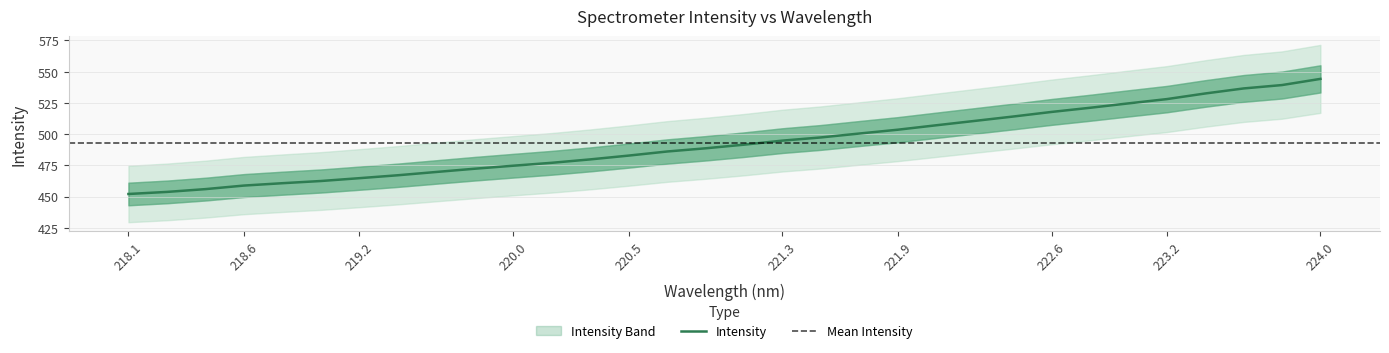

The value at 223.0264 is 134.9. True or false?

False